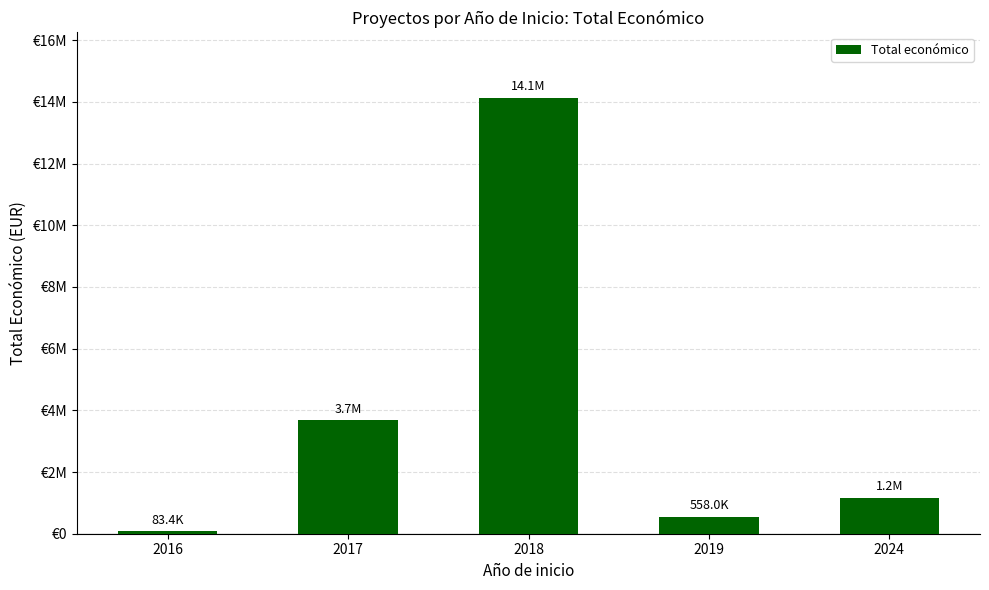

What is the change in value from 2018 to 2024?

-12963474